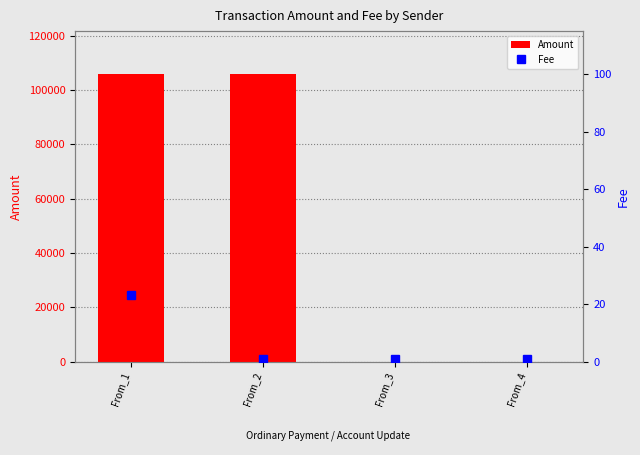

What is the maximum value shown in the chart?

105799